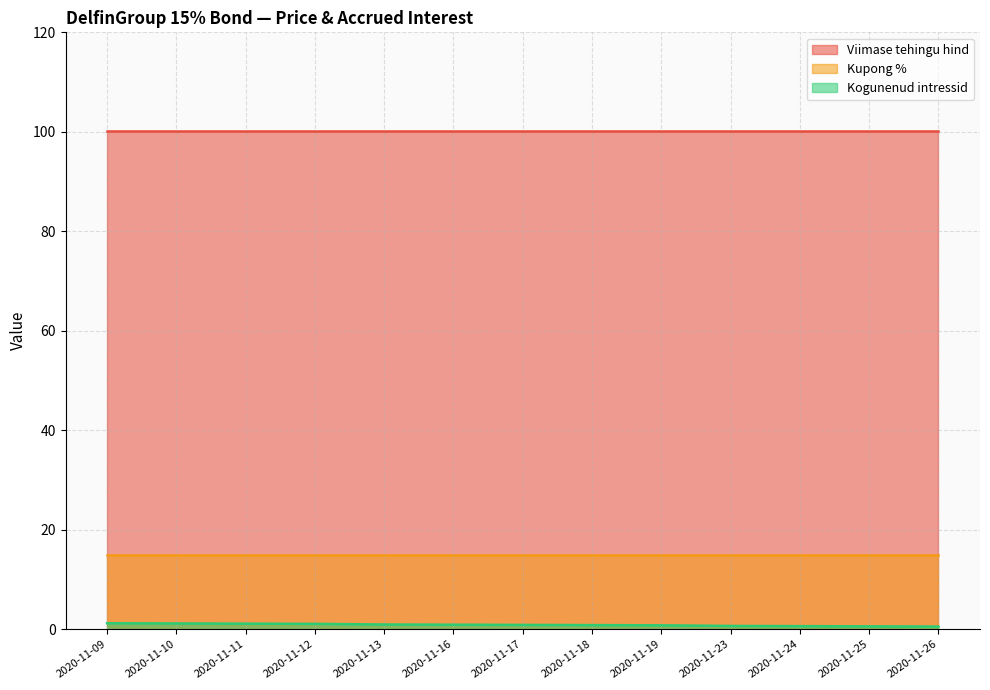

How many lines are shown in the chart?

3